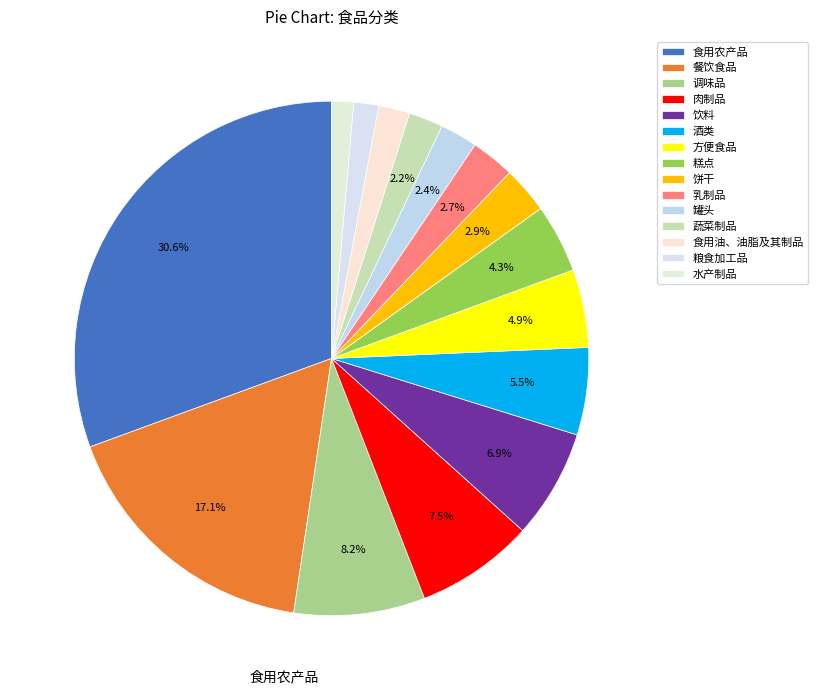

Count the number of slices in the pie.

15